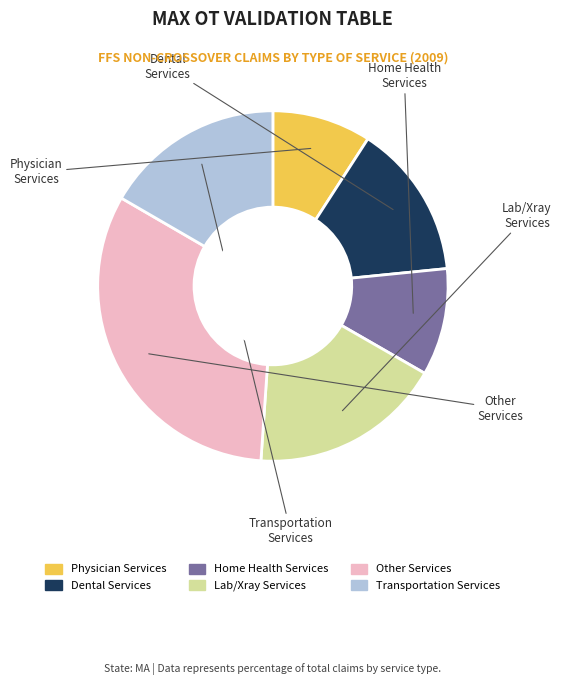

Is there a majority slice in this chart?

No